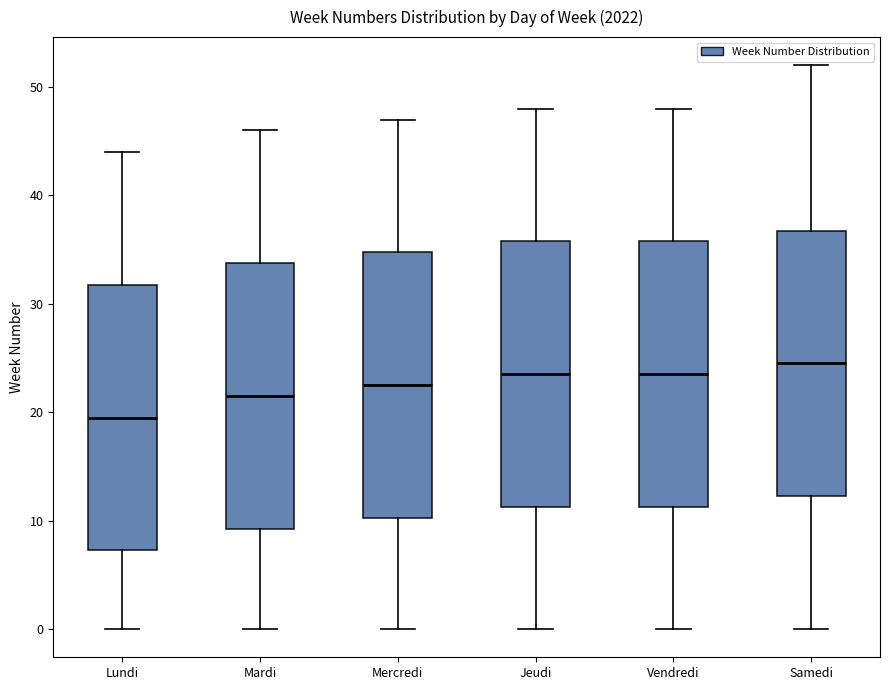

Reading left to right, read every box against the y-axis: the position of its median line, the range the box covers, and the ends of its whiskers. The values are not printed on the chart, so give them approximately, as read against the axis.

Lundi: median 20, box 7 to 32, whiskers 0 to 44
Mardi: median 22, box 9 to 34, whiskers 0 to 46
Mercredi: median 23, box 10 to 35, whiskers 0 to 47
Jeudi: median 24, box 11 to 36, whiskers 0 to 48
Vendredi: median 24, box 11 to 36, whiskers 0 to 48
Samedi: median 25, box 12 to 37, whiskers 0 to 52